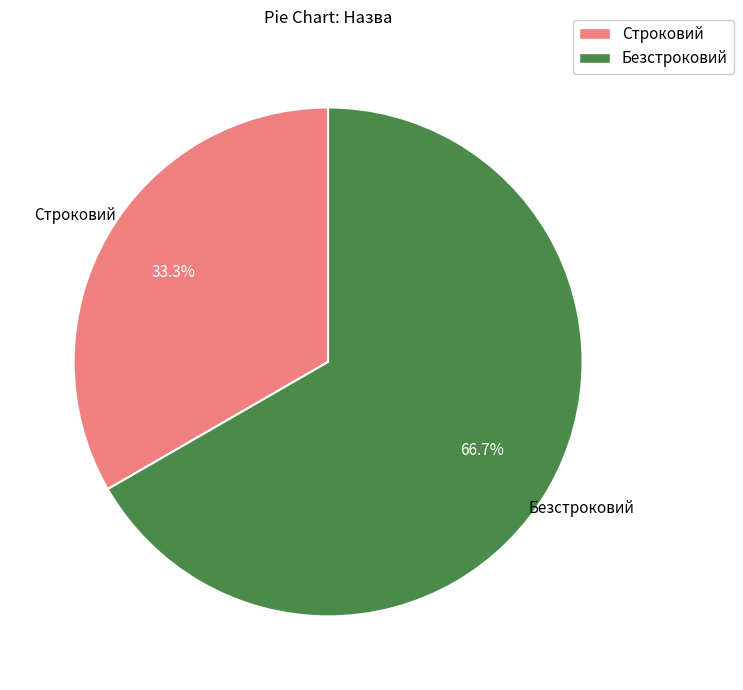

Do Строковий and Безстроковий together represent more than half of the pie?

Yes